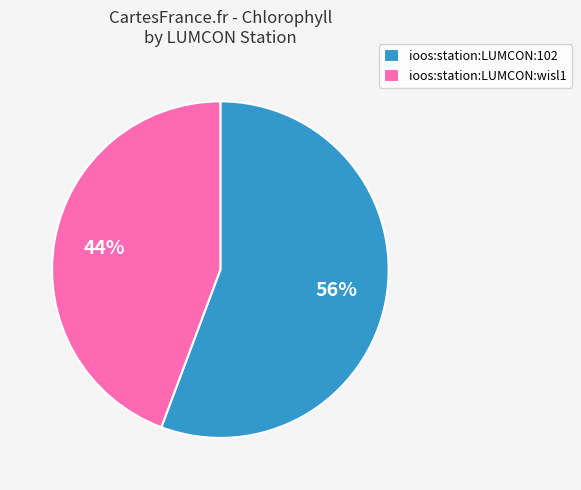

The ioos:station:LUMCON:wisl1 slice represents 30% of the pie. True or false?

False